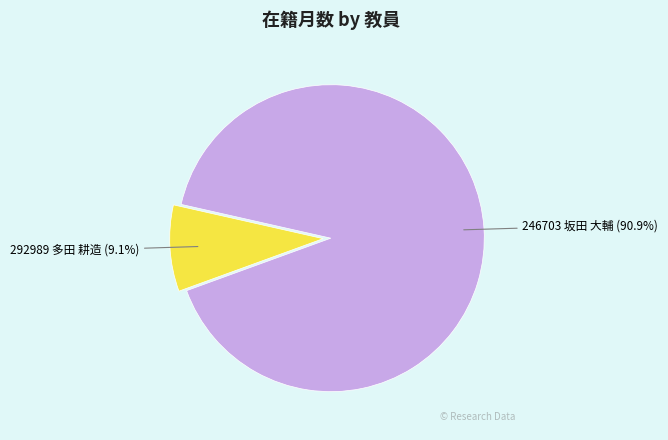

To the nearest percent, what is the average slice percentage?

50%